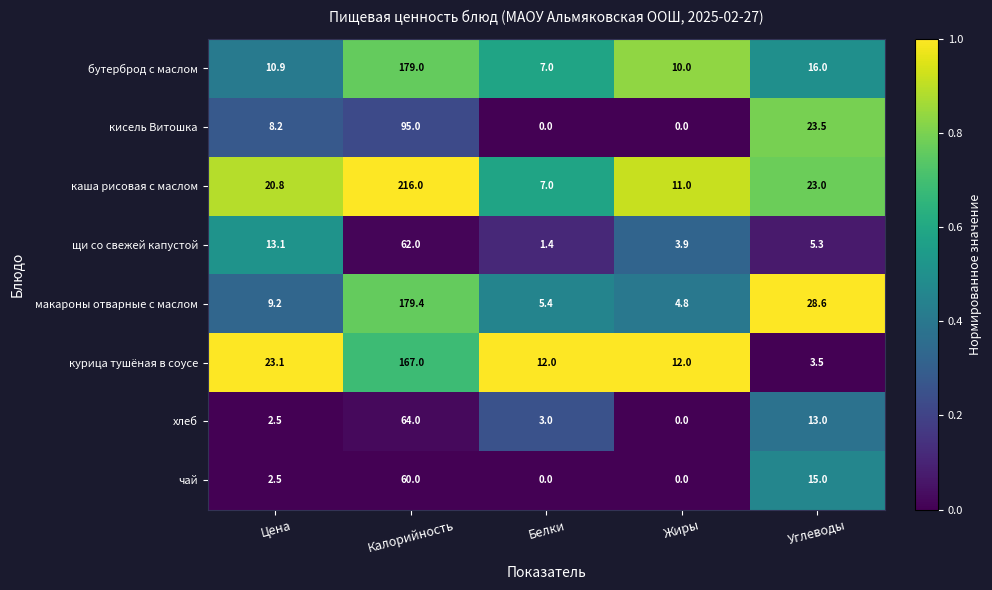

Between Жиры and Углеводы, which series saw the biggest shift?

макароны отварные с маслом